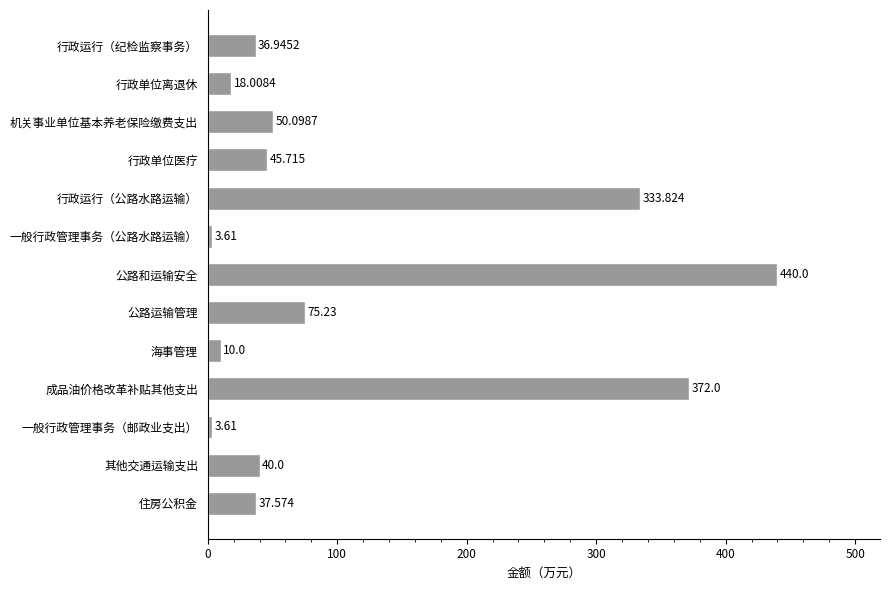

Between 行政单位离退休 and 一般行政管理事务（公路水路运输）, which is larger?

行政单位离退休